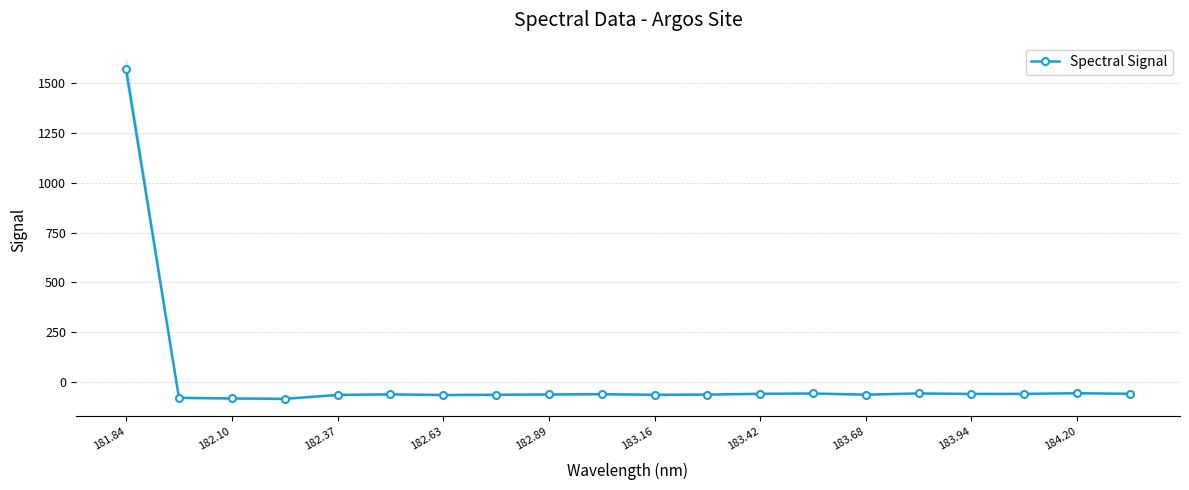

Is it true that Spectral Signal equals 1569.3 at 181.84?

True